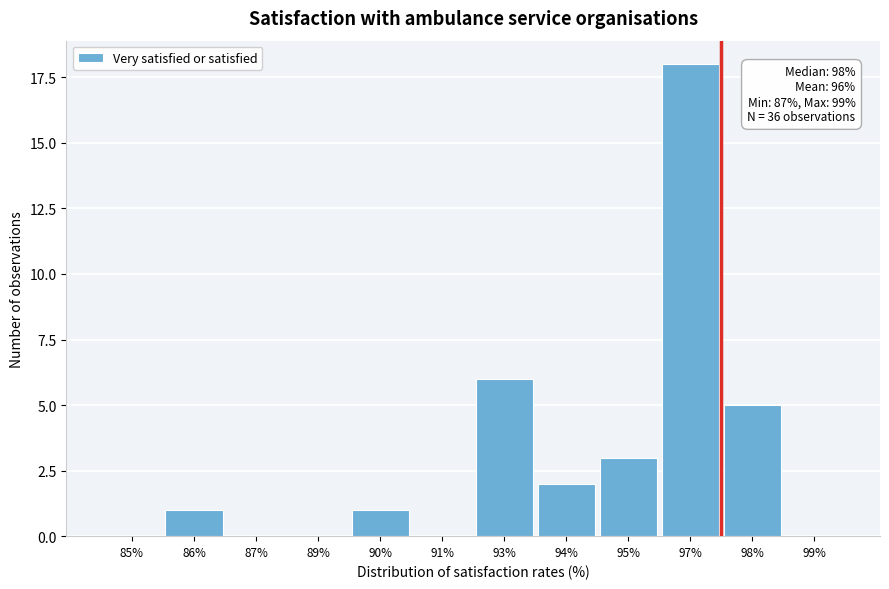

Reading left to right, what are all the values shown in this chart?

85%=0	86%=1	87%=0	89%=0	90%=1	91%=0	93%=6	94%=2	95%=3	97%=18	98%=5	99%=0